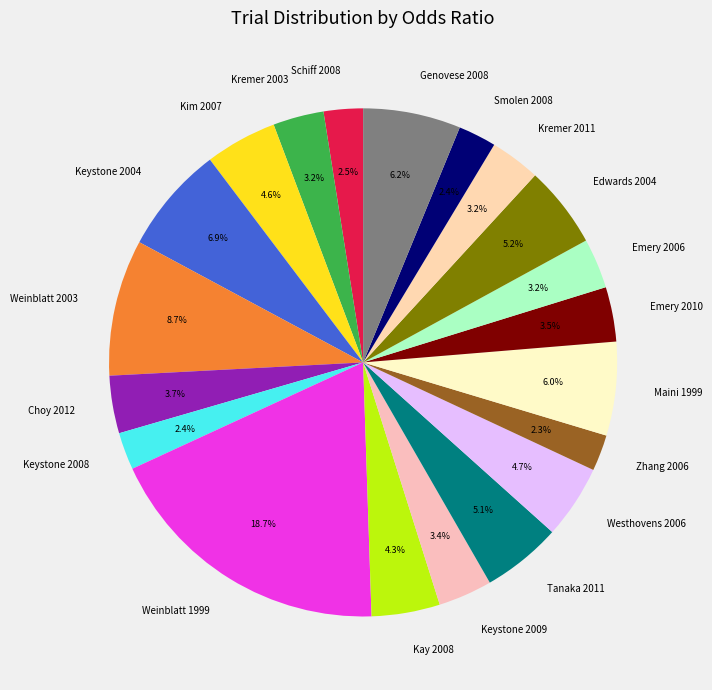

What percentage is NOT represented by Zhang 2006?

97.7%